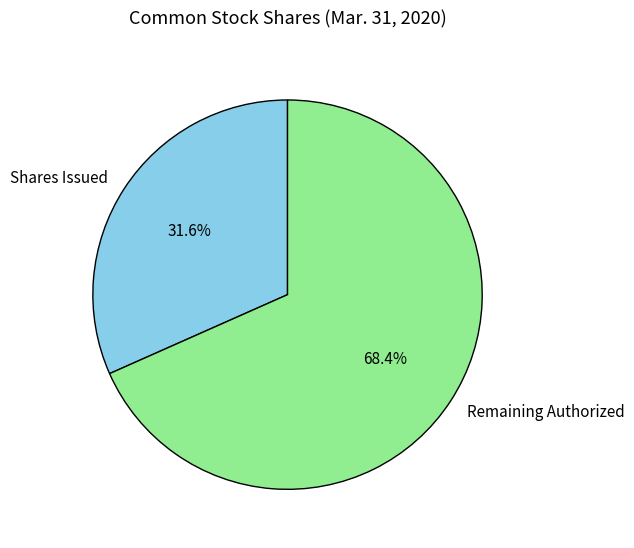

Which category has the biggest portion of the pie?

Remaining Authorized